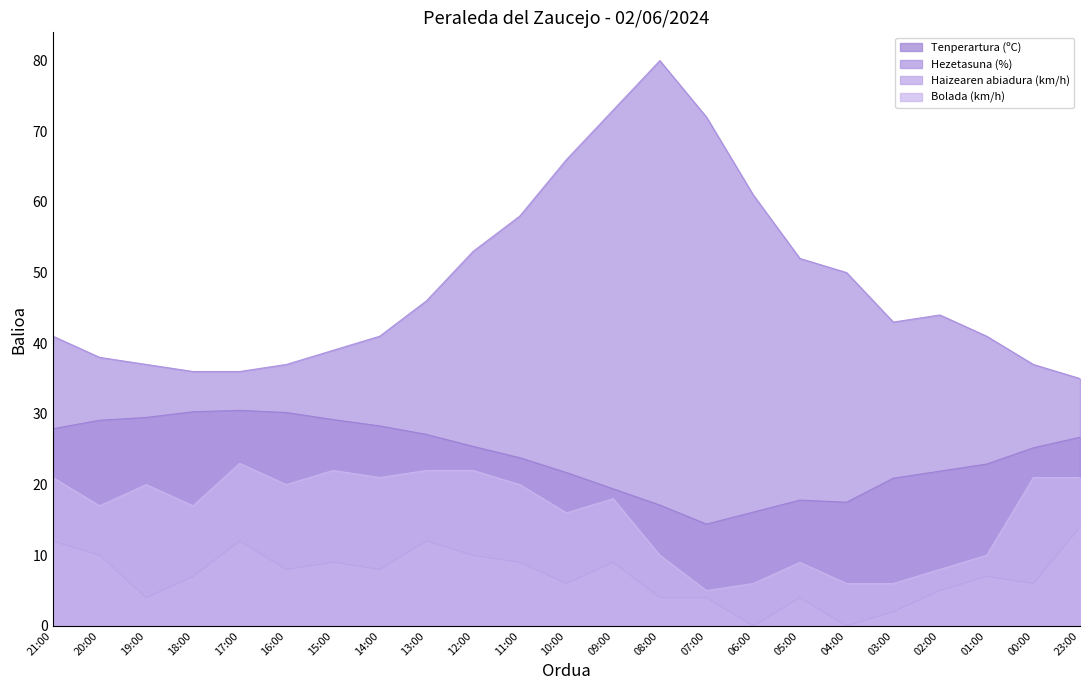

What is the spread (max minus min) of values at 12:00?

43.0